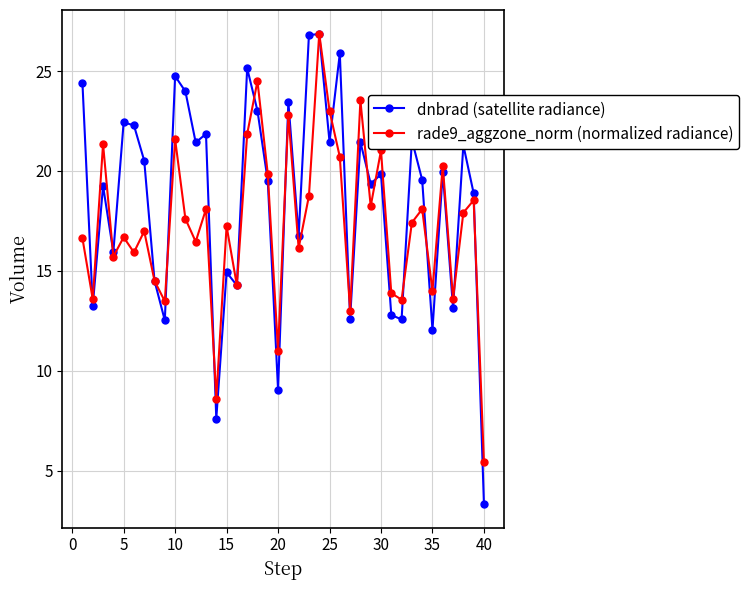

List the series in order of their overall mean, highest first.

dnbrad (satellite radiance), rade9_aggzone_norm (normalized radiance)